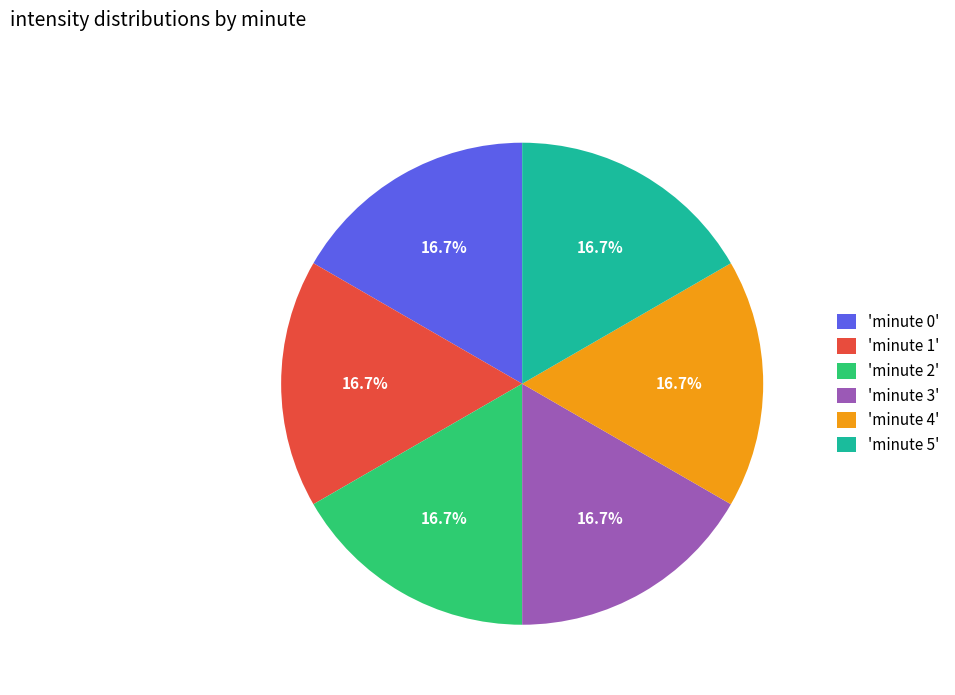

How many segments does this pie chart have?

6